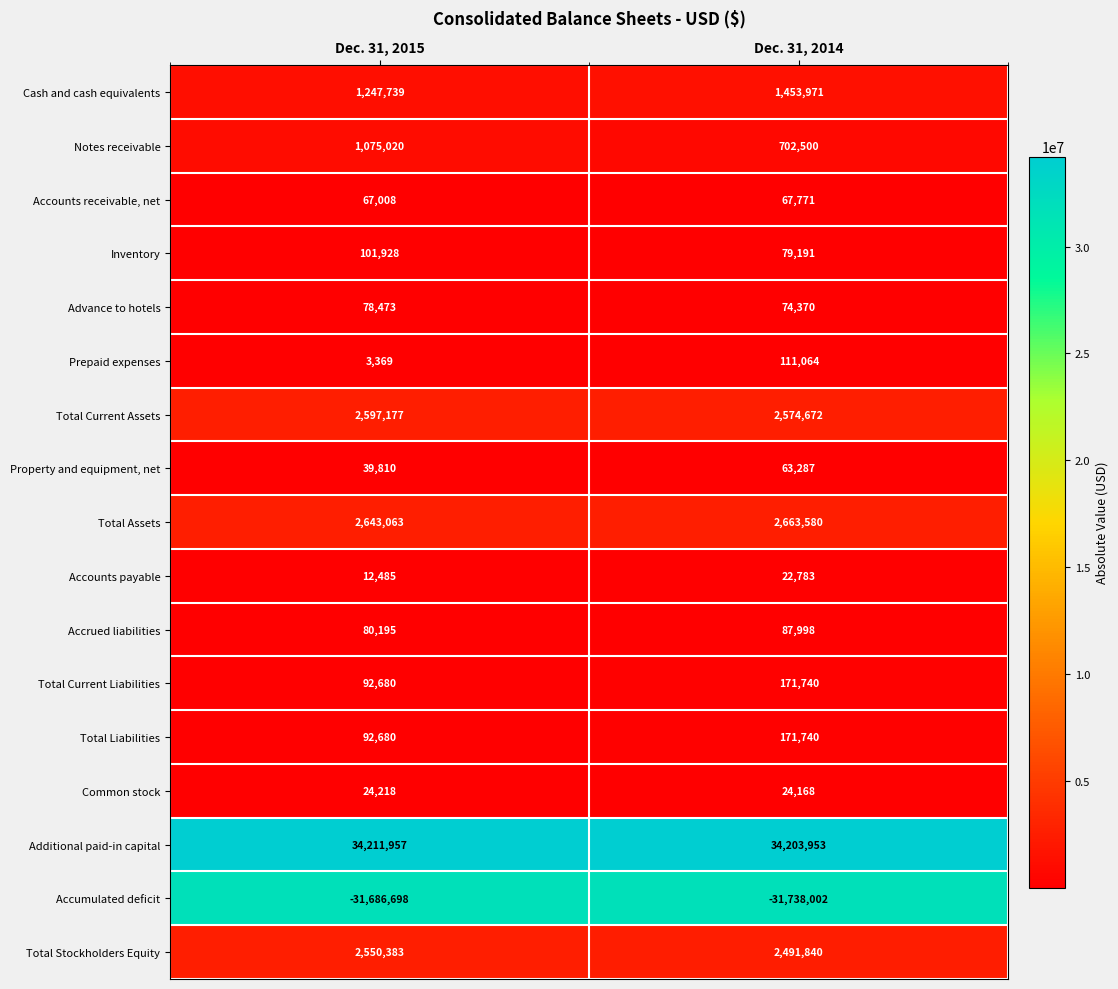

Is it true that Notes receivable equals 1625508 at Dec. 31, 2015?

False